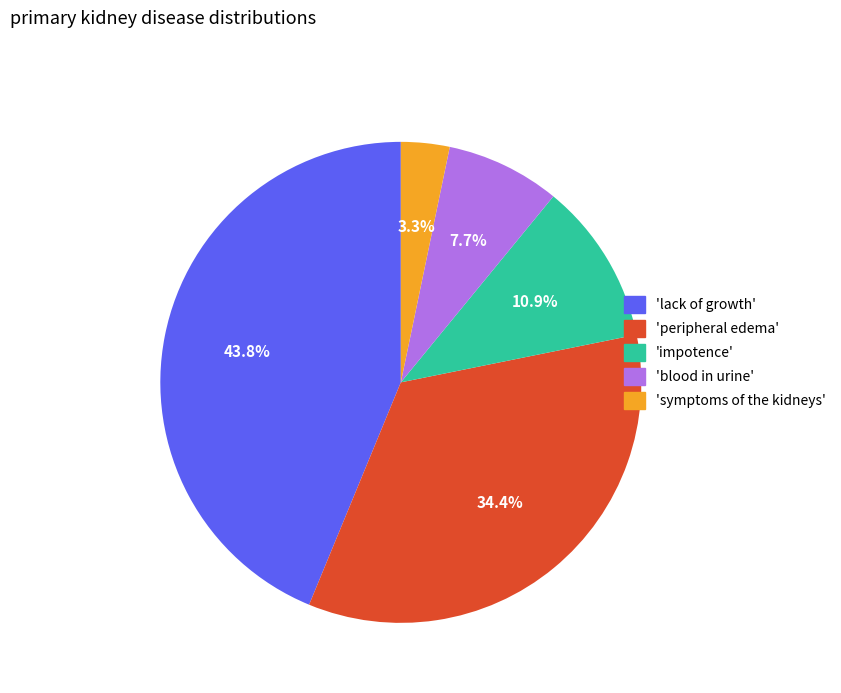

Is there a majority slice in this chart?

No